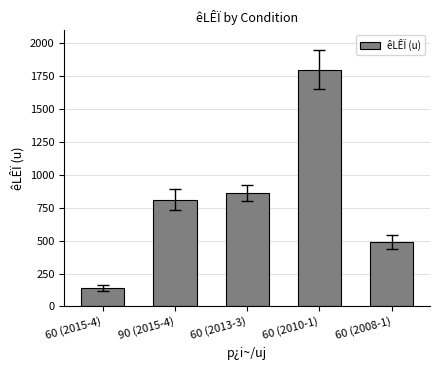

Between 60 (2008-1) and 90 (2015-4), which is larger?

90 (2015-4)